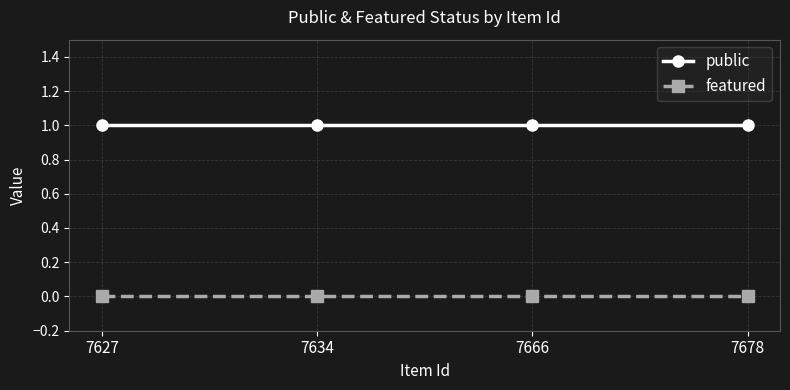

Which series has the largest total across all categories?

public